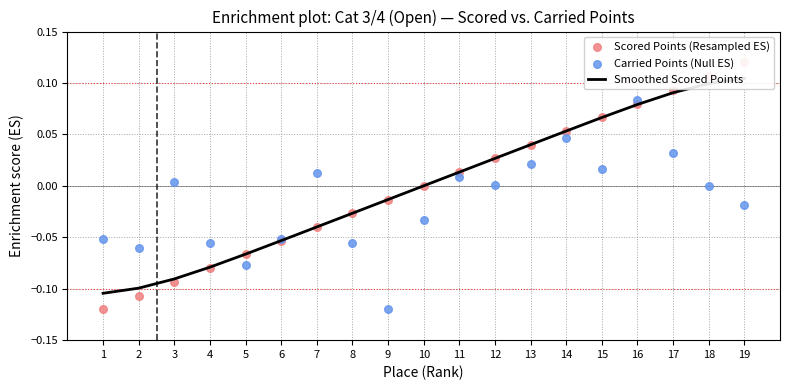

At how many categories does at least one series exceed 0?

12